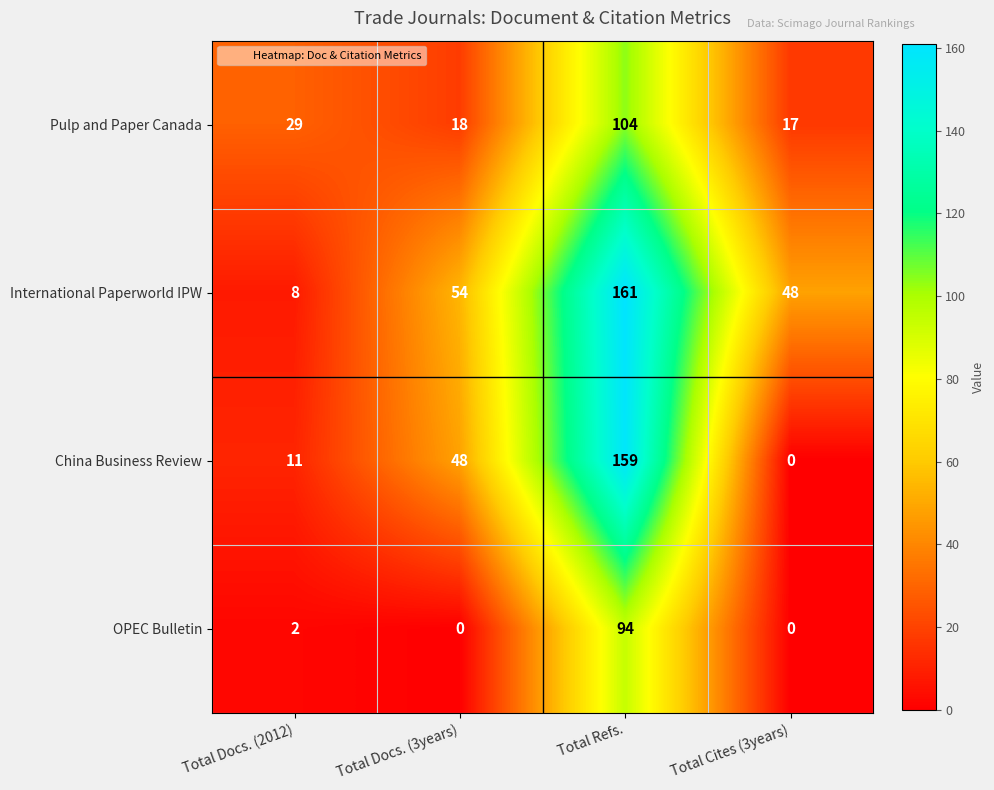

Which label corresponds to the largest value in the chart?

Total Refs.